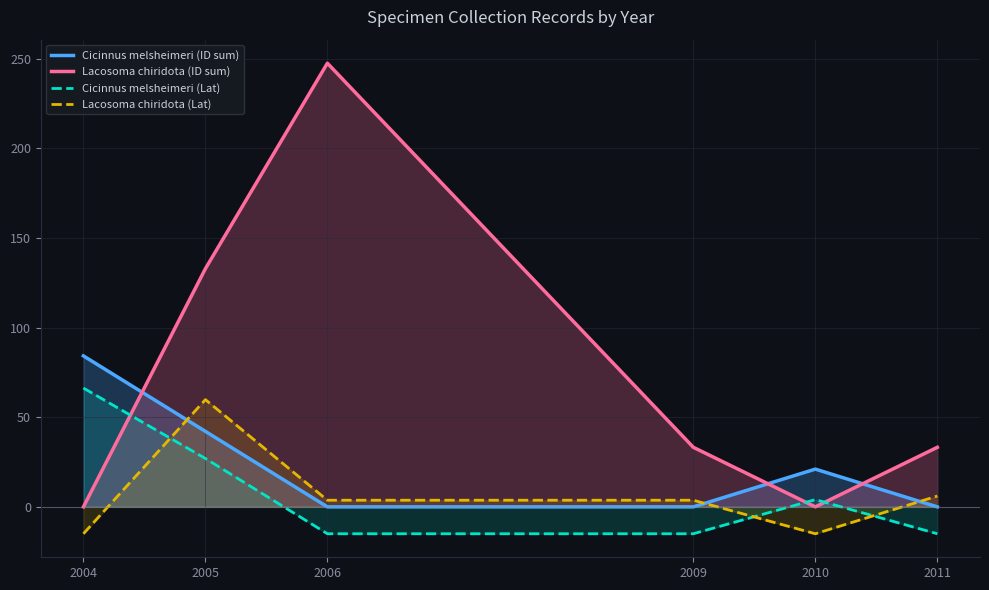

At which category does the chart reach its minimum across all series?

2006